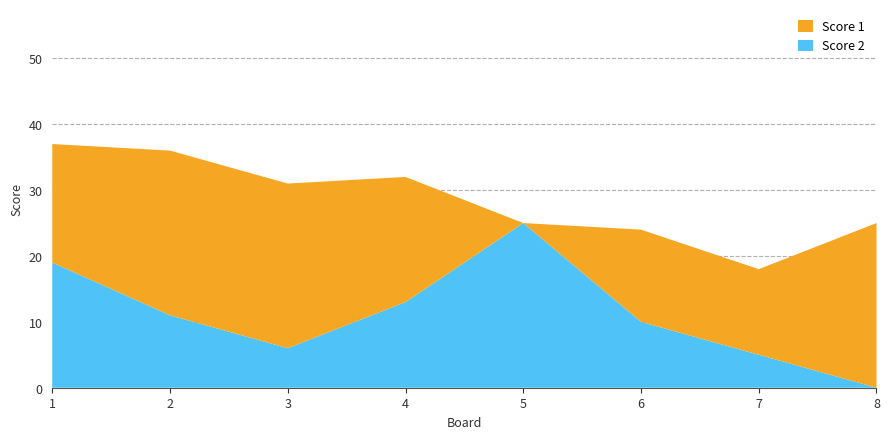

Reading left to right, list all the values displayed in this chart.

Score 1: 1=18	2=25	3=25	4=19	5=0	6=14	7=13	8=25
Score 2: 1=19	2=11	3=6	4=13	5=25	6=10	7=5	8=0